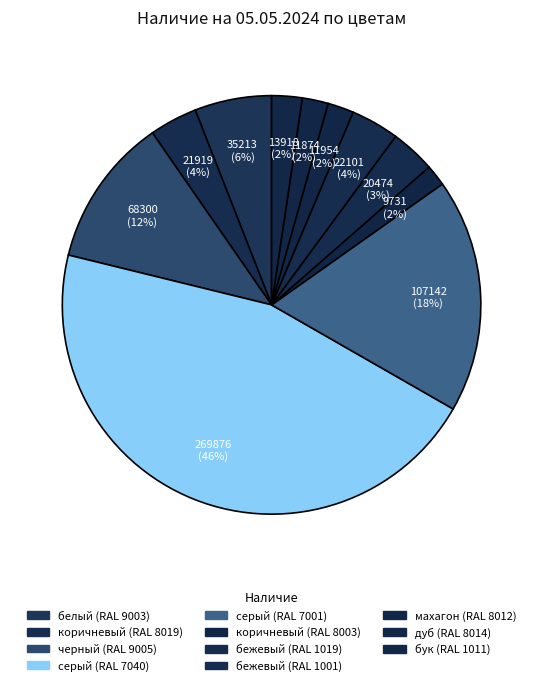

Which category has the biggest portion of the pie?

серый (RAL 7040)